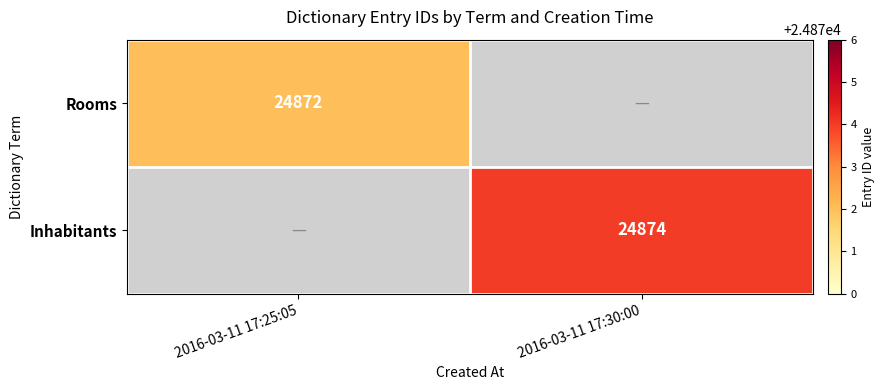

How many series are shown in this chart?

2